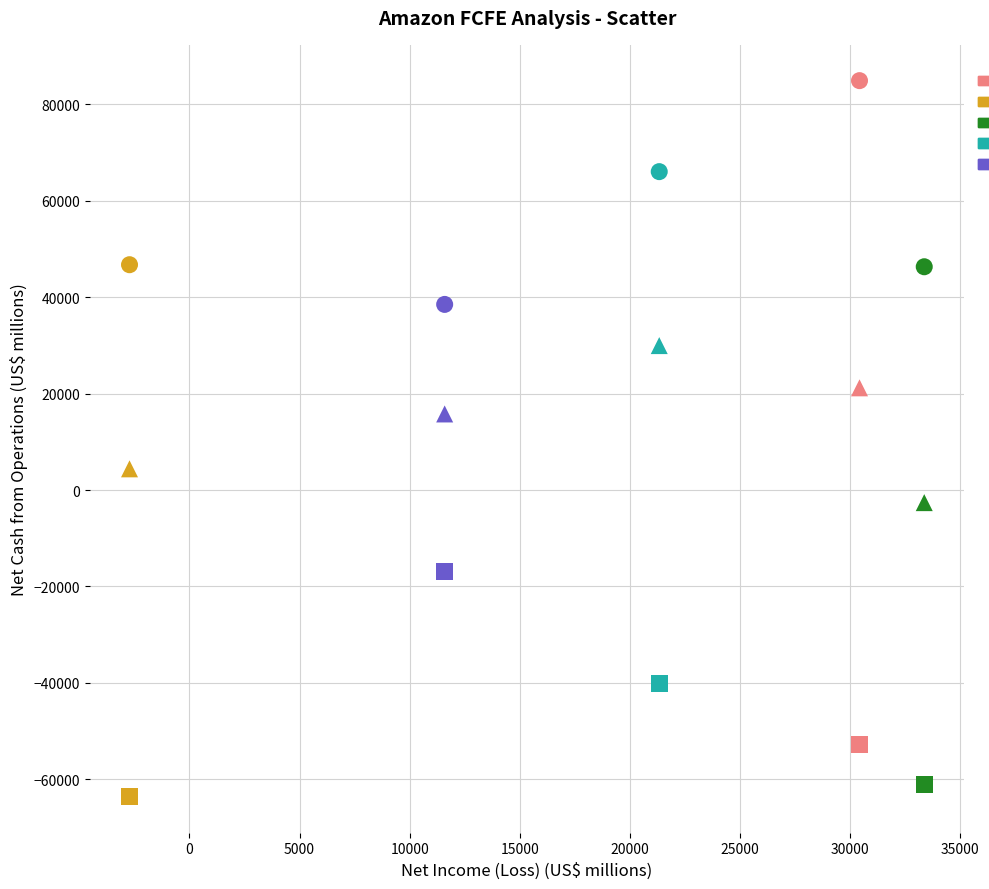

How many points are shown in the scatter plot?

15